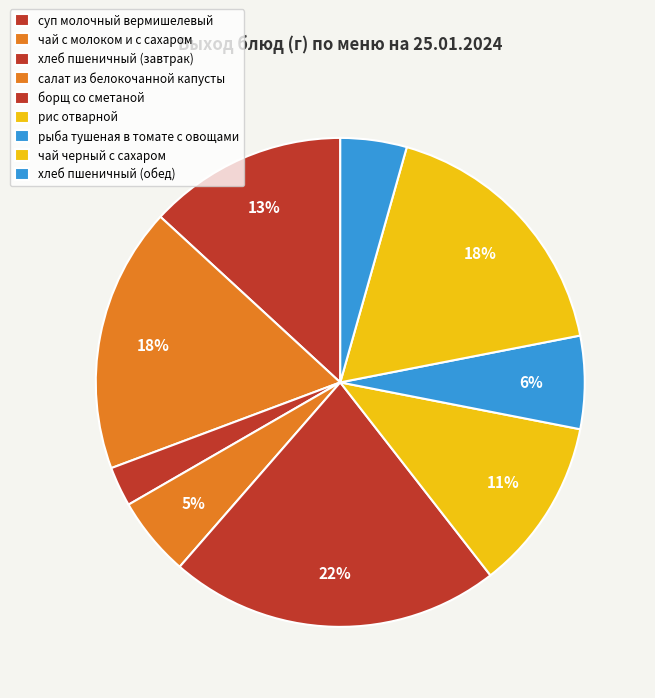

Count the number of slices in the pie.

9